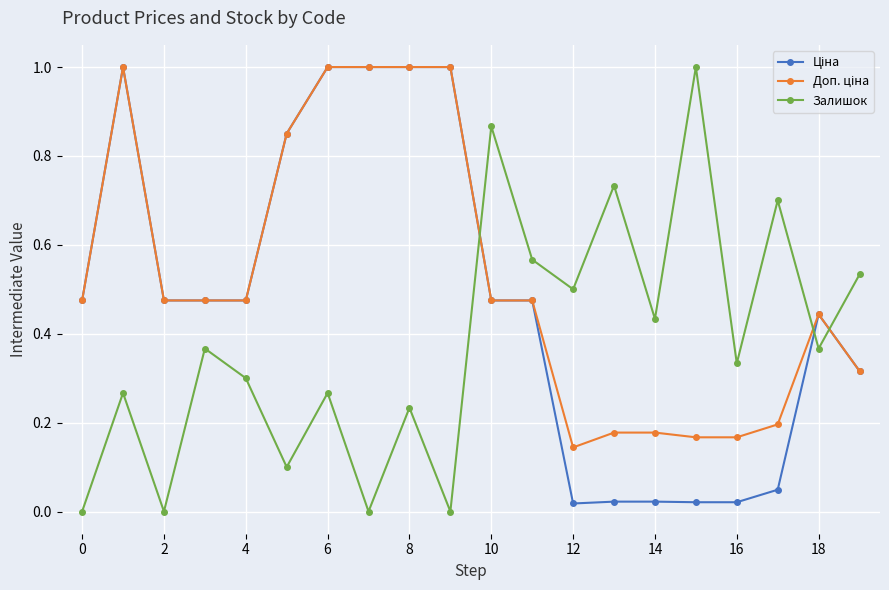

What is the maximum value for Залишок?

1.0